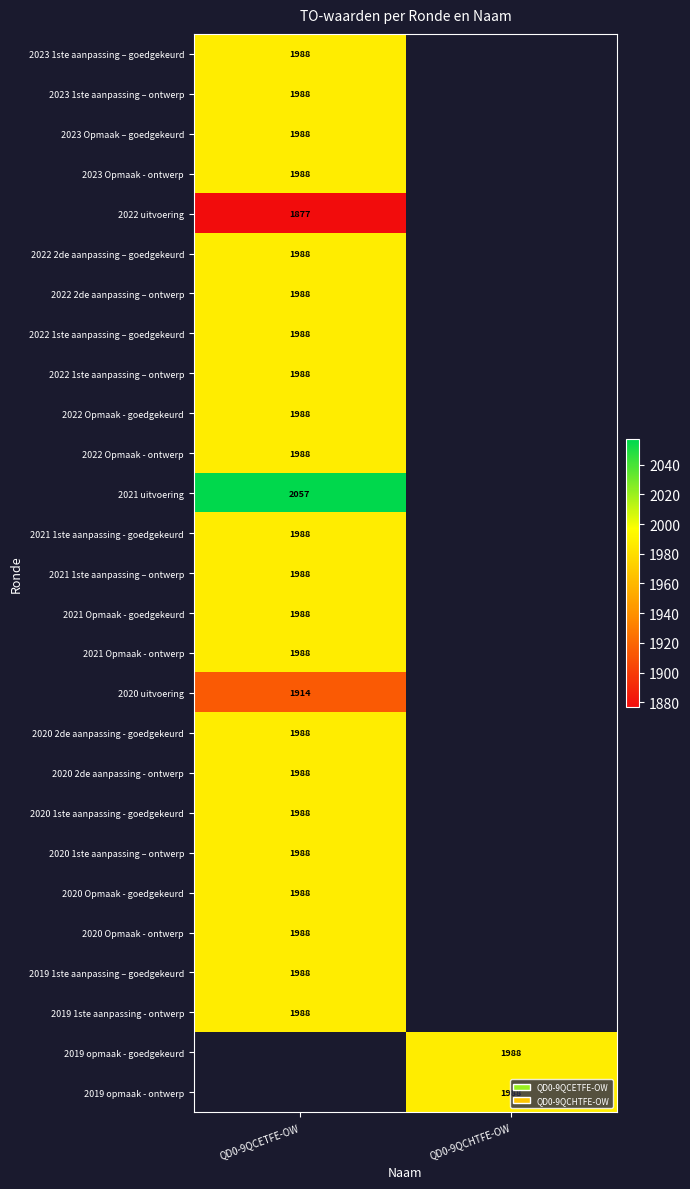

True or false: 2023 Opmaak – goedgekeurd has a value of 3285 at QD0-9QCETFE-OW.

False